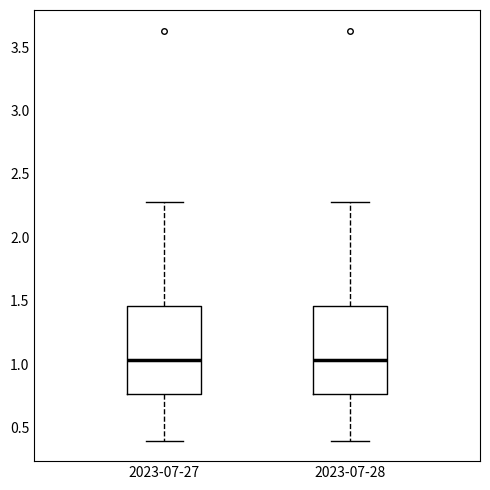

Reading left to right, read every box against the y-axis: the position of its median line, the range the box covers, and the ends of its whiskers. The values are not printed on the chart, so give them approximately, as read against the axis.

2023-07-27: median 1.05, box 0.75 to 1.45, whiskers 0.40 to 2.30
2023-07-28: median 1.05, box 0.75 to 1.45, whiskers 0.40 to 2.30